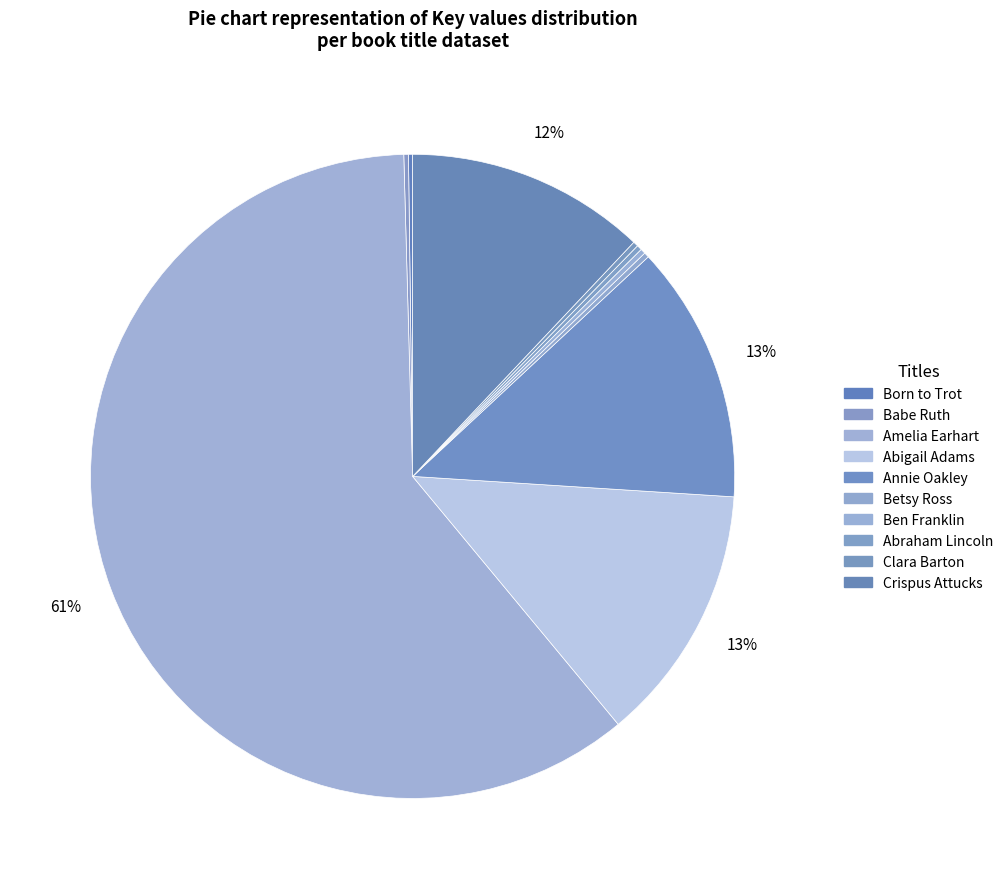

Is Betsy Ross the majority of the pie?

No